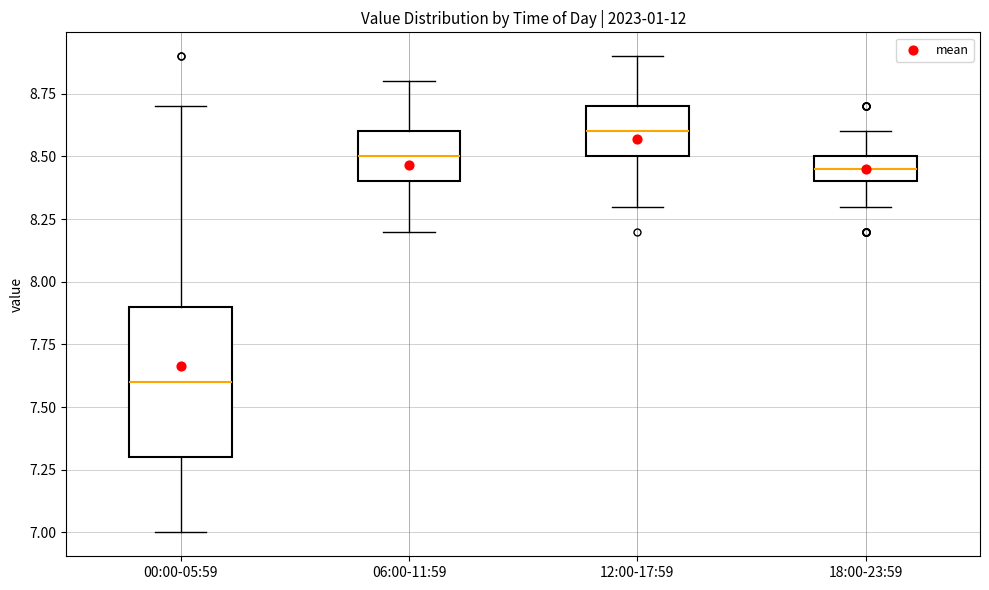

Reading left to right, read every box against the y-axis: the position of its median line, the range the box covers, and the ends of its whiskers. The values are not printed on the chart, so give them approximately, as read against the axis.

00:00-05:59: median 7.60, box 7.30 to 7.90, whiskers 7.00 to 8.70
06:00-11:59: median 8.50, box 8.40 to 8.60, whiskers 8.20 to 8.80
12:00-17:59: median 8.60, box 8.50 to 8.70, whiskers 8.30 to 8.90
18:00-23:59: median 8.45, box 8.40 to 8.50, whiskers 8.30 to 8.60